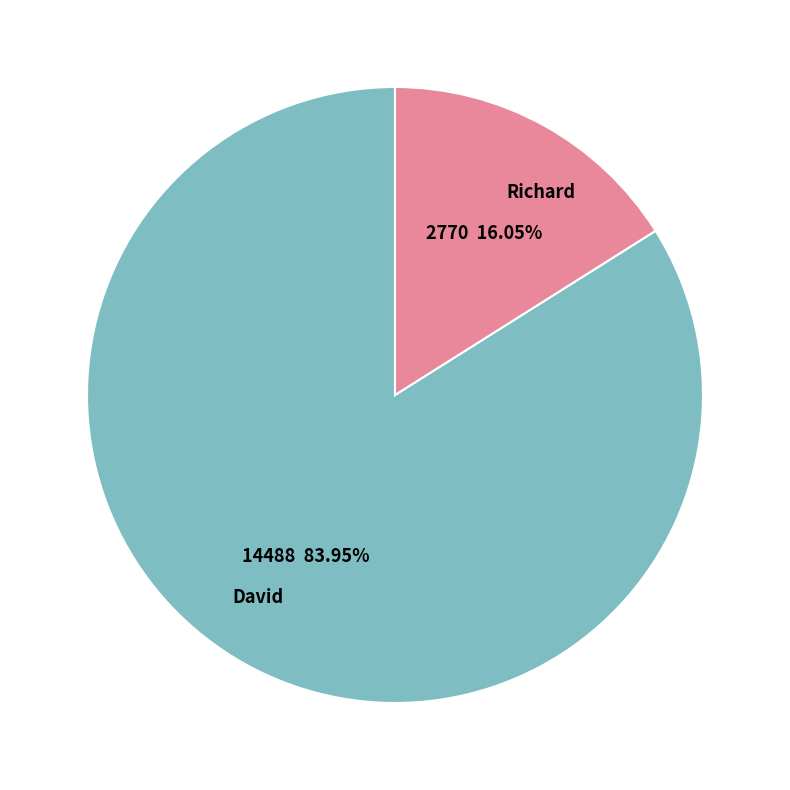

Rank the categories by value from lowest to highest.

Richard, David